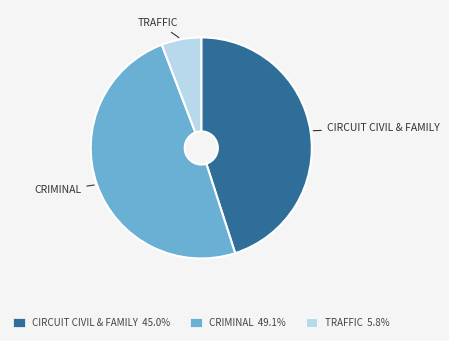

Do TRAFFIC and CRIMINAL together represent more than half of the pie?

Yes